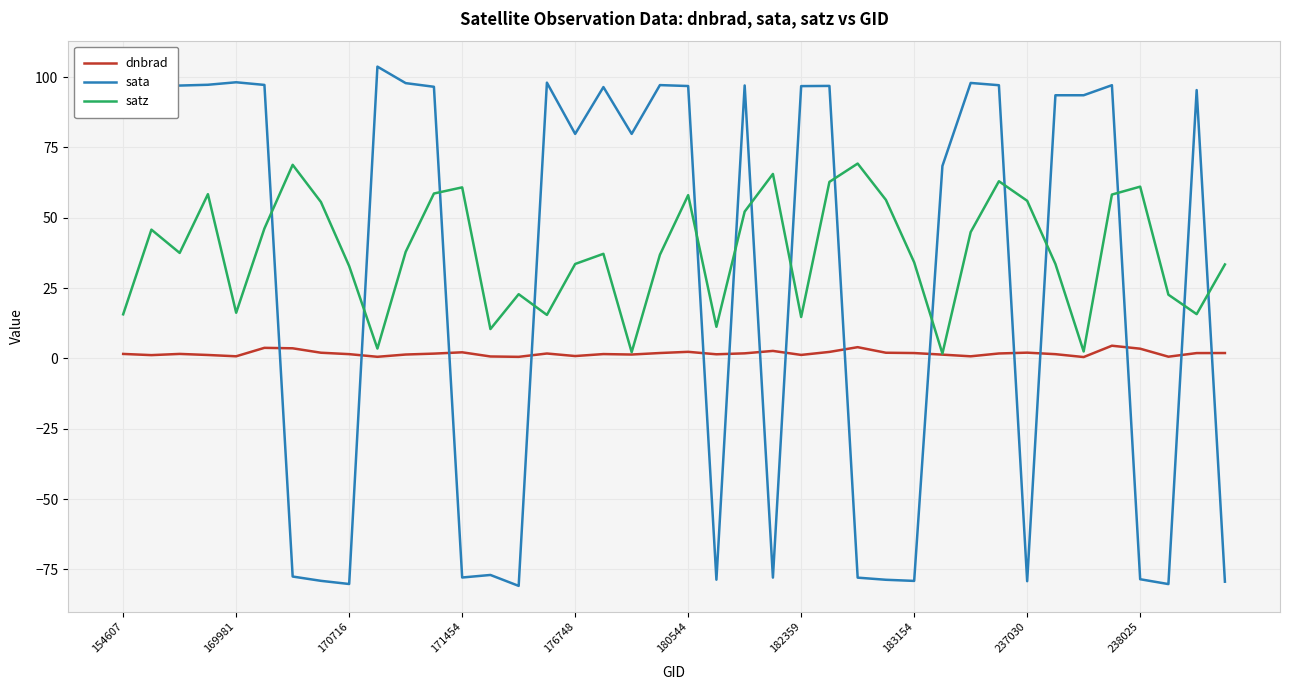

Which series has the largest total across all categories?

satz